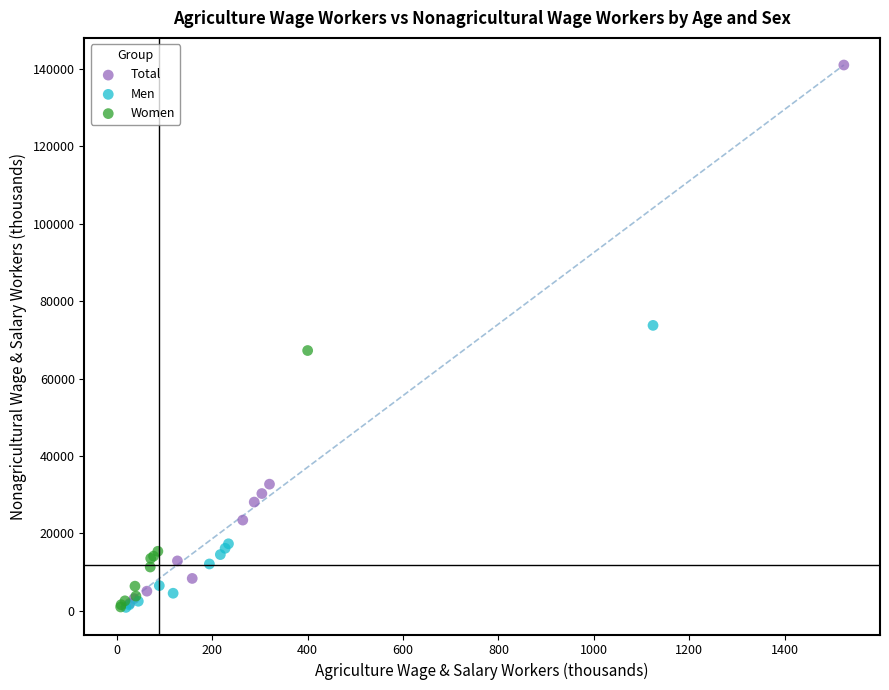

Which series contains the highest Y value?

Total